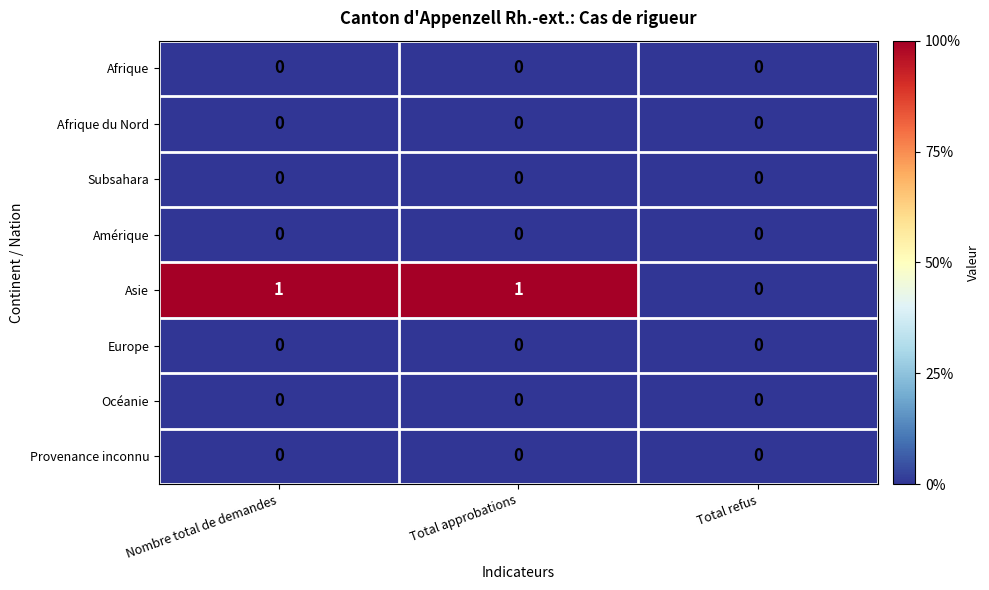

Which series has the largest total across all categories?

Asie